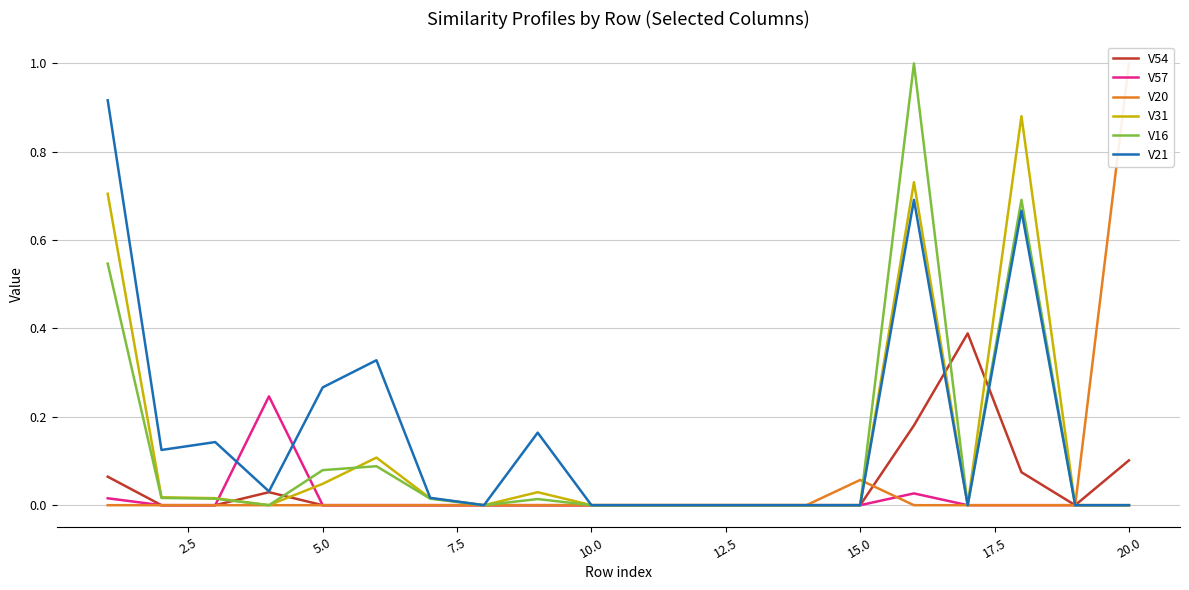

How many positive values does the V57 series have?

3